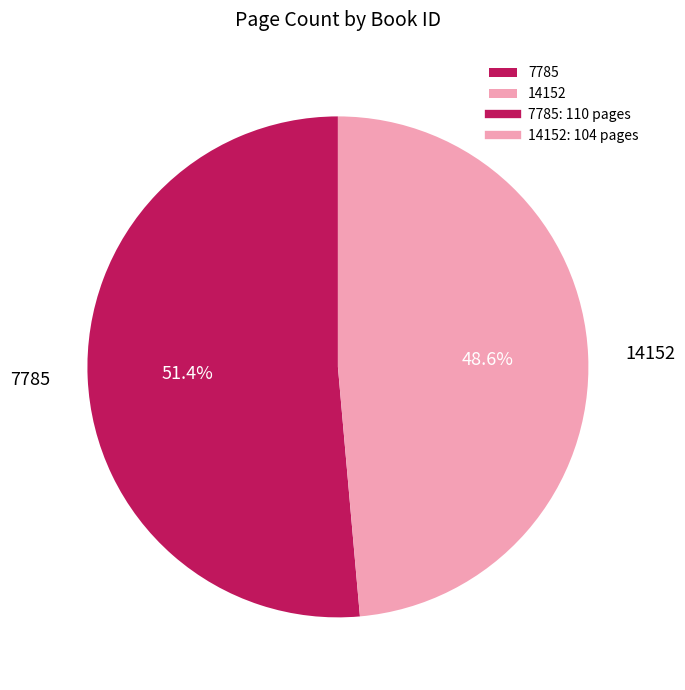

The 7785 slice represents 63% of the pie. True or false?

False